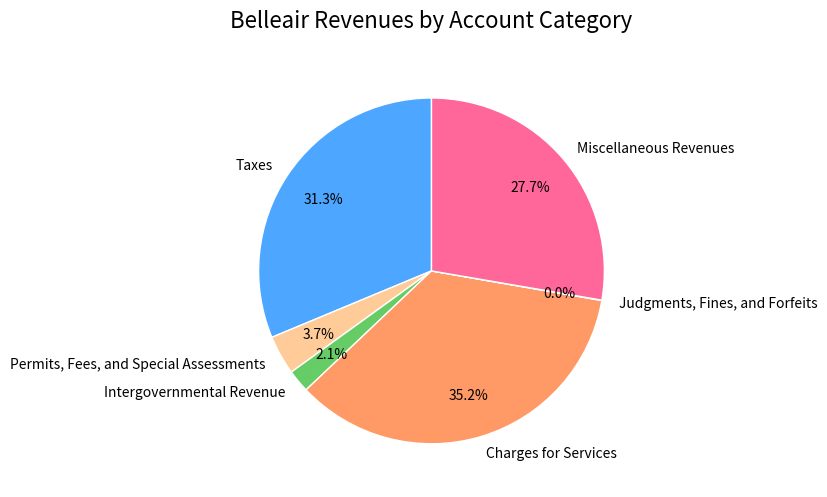

Is it true that Charges for Services is 35% of the pie?

True